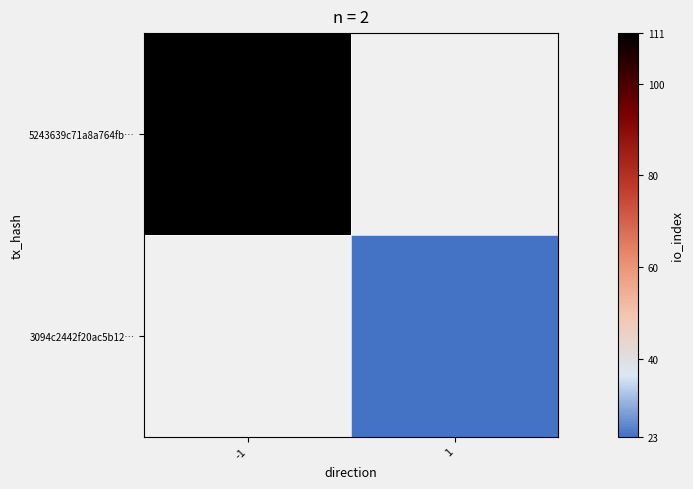

The value of 3094c2442f20ac5b12… at 1 is 6.7. True or false?

False